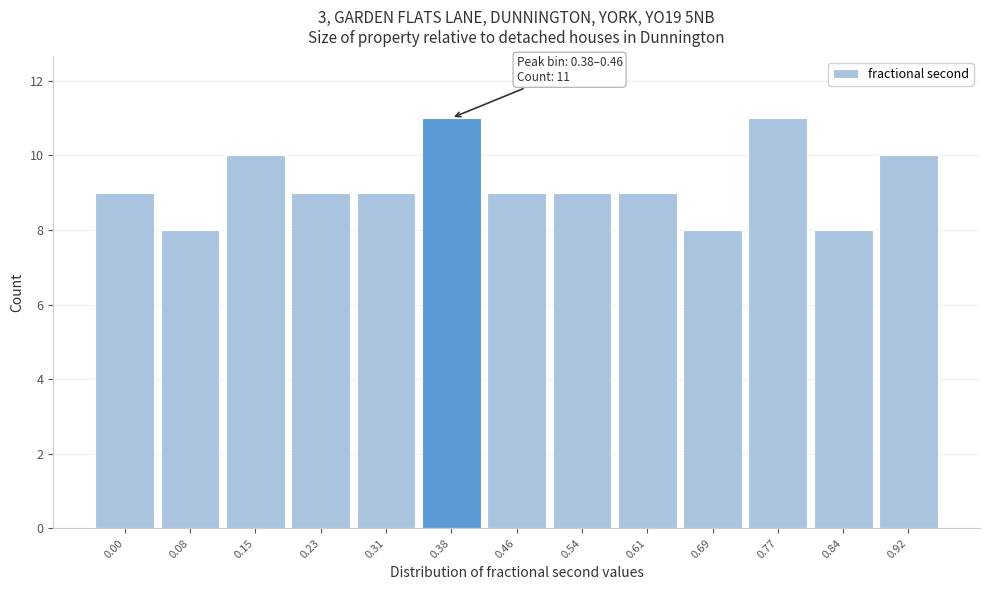

Reading left to right, list all the values displayed in this chart.

9	8	10	9	9	11	9	9	9	8	11	8	10